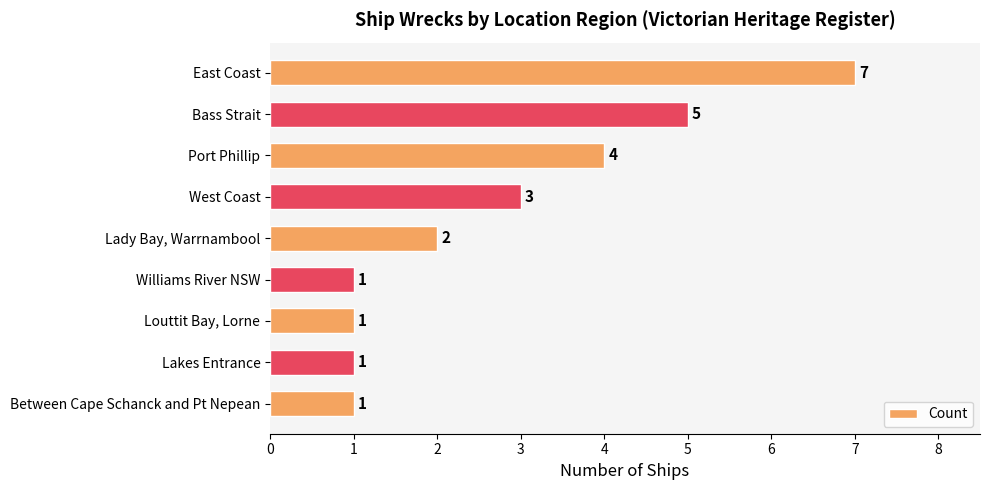

What position from the top is Louttit Bay, Lorne?

7